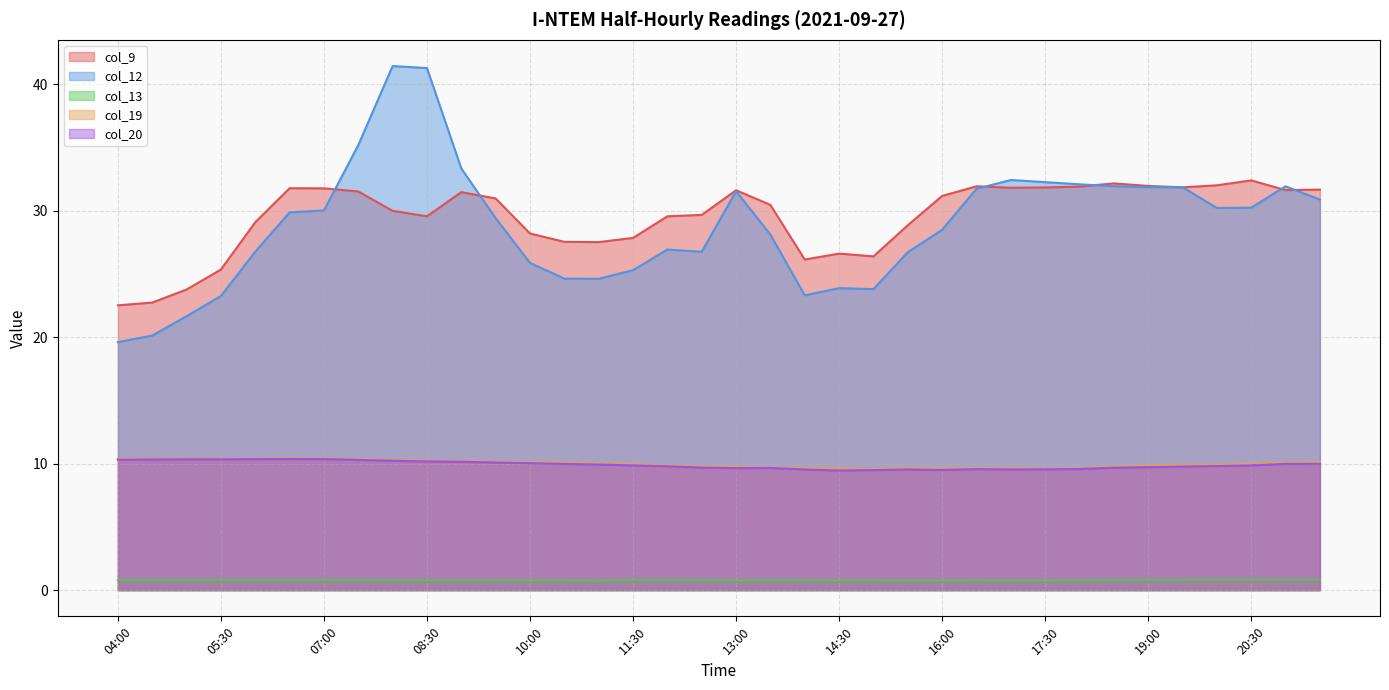

True or false: col_20 has more than 2 points higher than both neighbors.

True